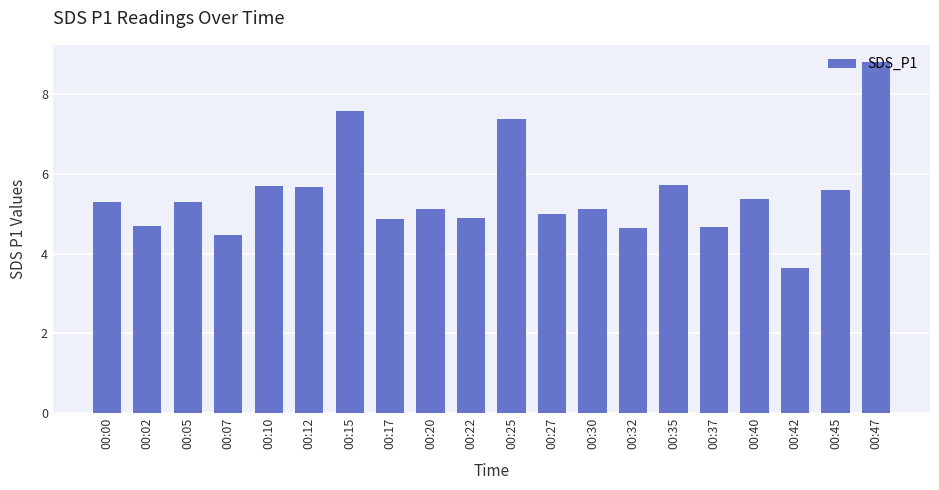

What is the difference between the maximum and minimum values?

5.2